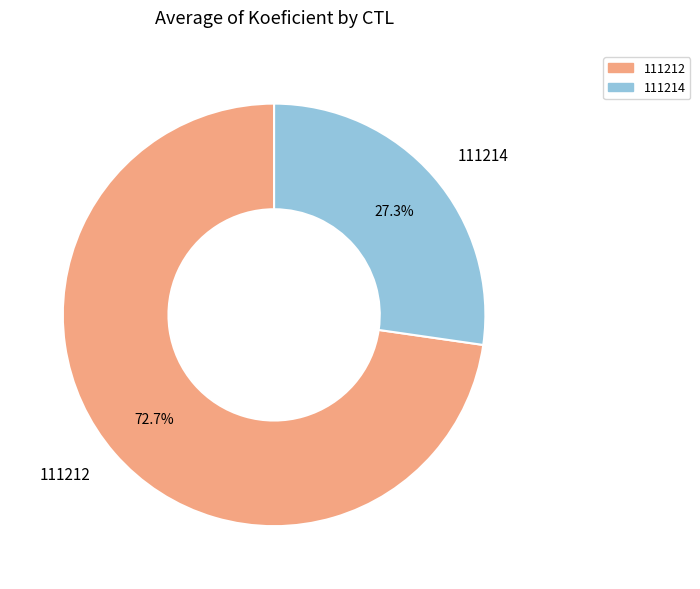

To the nearest percent, what is the average slice percentage?

50%